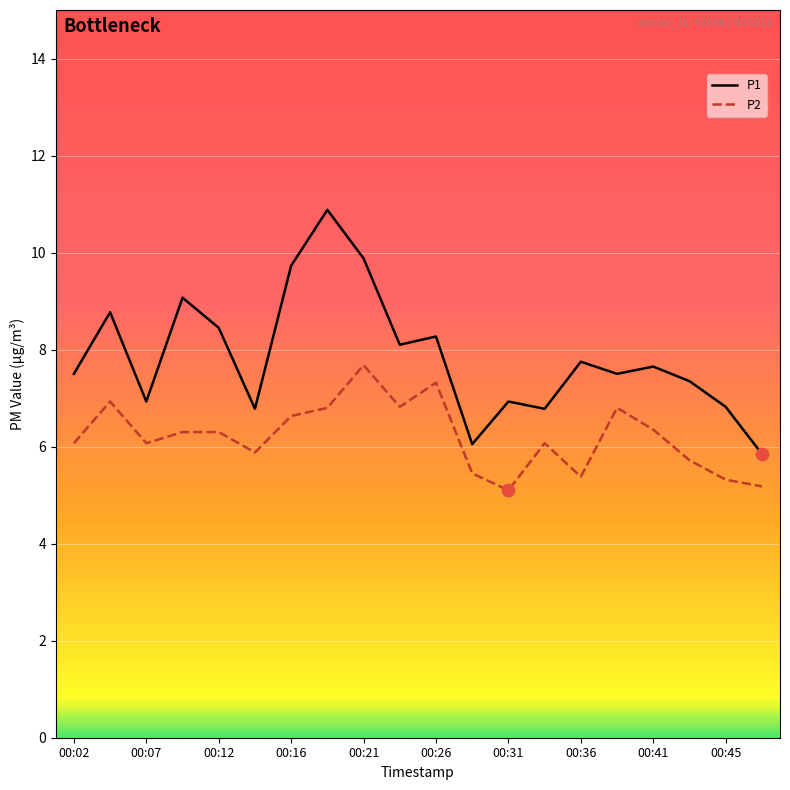

Which series has the widest spread of values?

P1